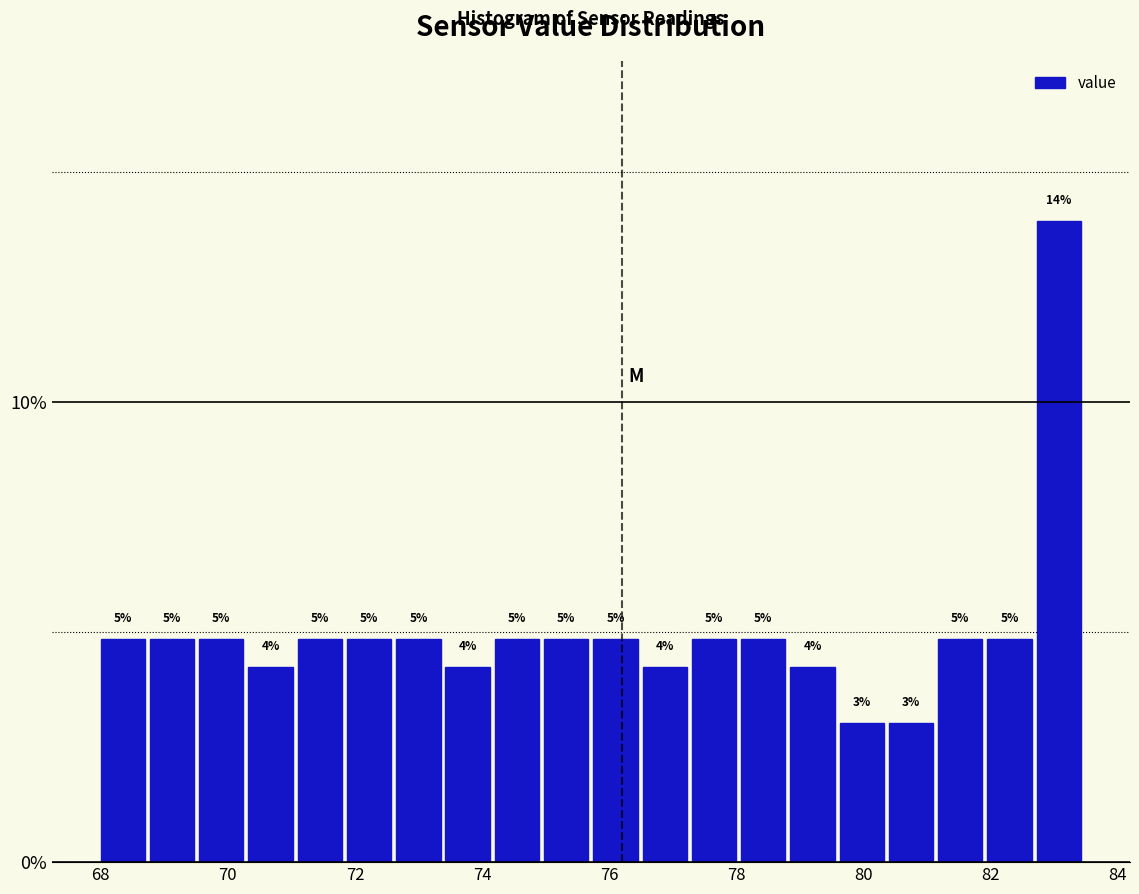

Around what value on the x-axis is the tallest bar? Give the approximate position of its centre, as read against the axis.

83.0